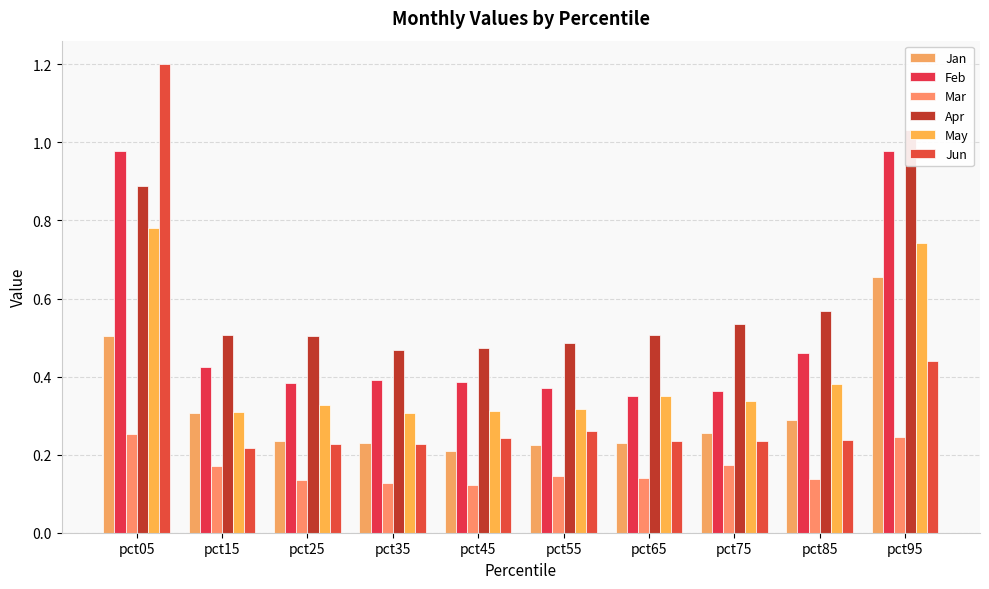

What is the difference between the maximum and second lowest values in the Mar series?

0.1